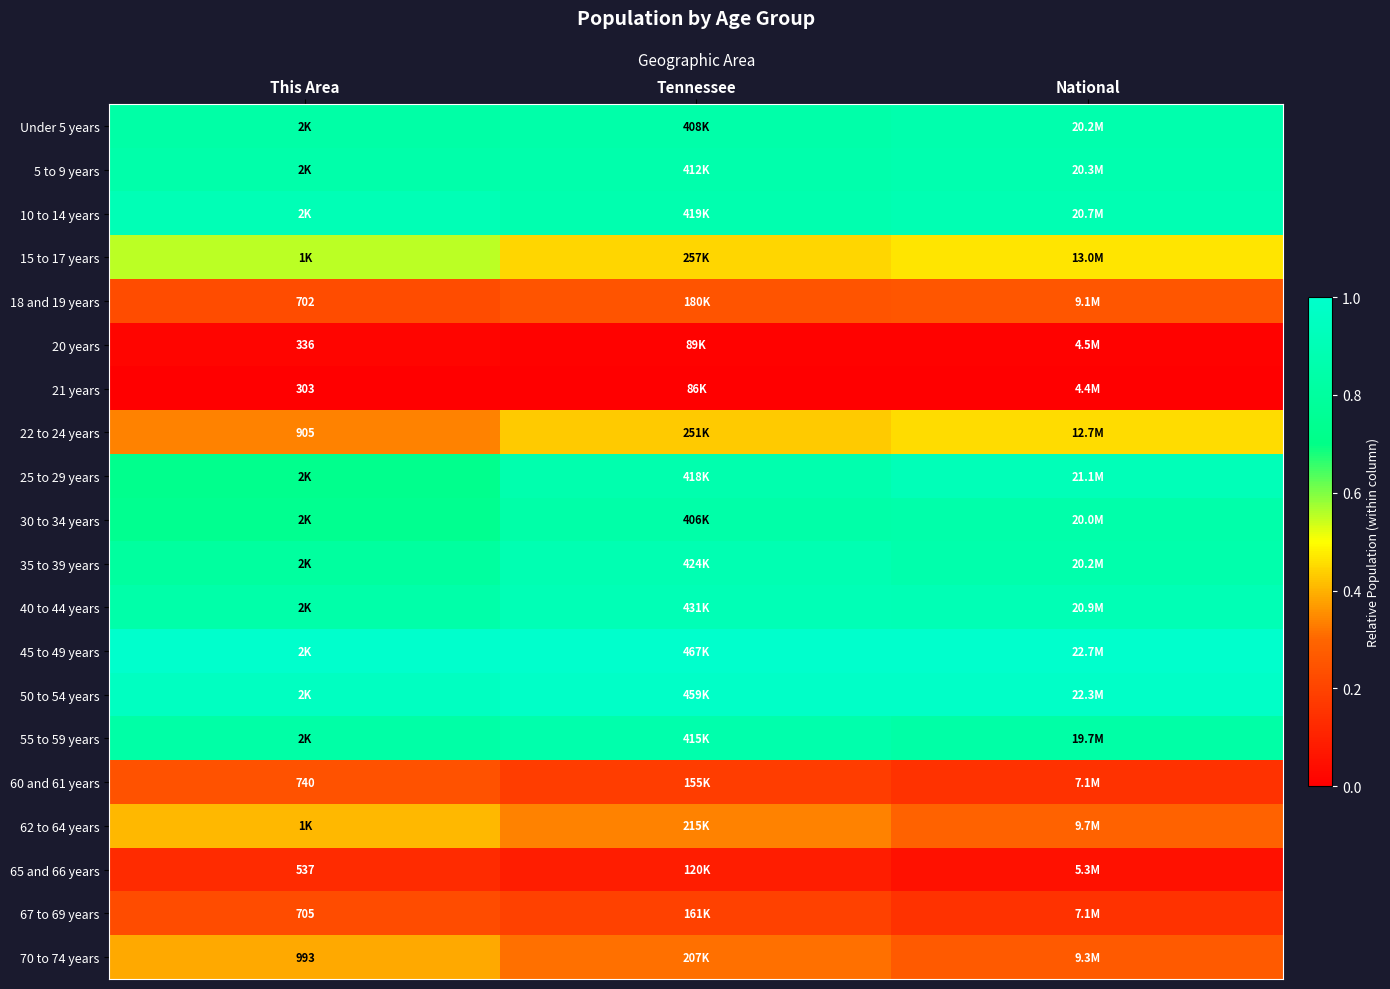

List the series in order of their peak value, lowest first.

21 years, 20 years, 65 and 66 years, 67 to 69 years, 60 and 61 years, 18 and 19 years, 70 to 74 years, 62 to 64 years, 22 to 24 years, 15 to 17 years, 30 to 34 years, 55 to 59 years, Under 5 years, 5 to 9 years, 35 to 39 years, 10 to 14 years, 40 to 44 years, 25 to 29 years, 50 to 54 years, 45 to 49 years